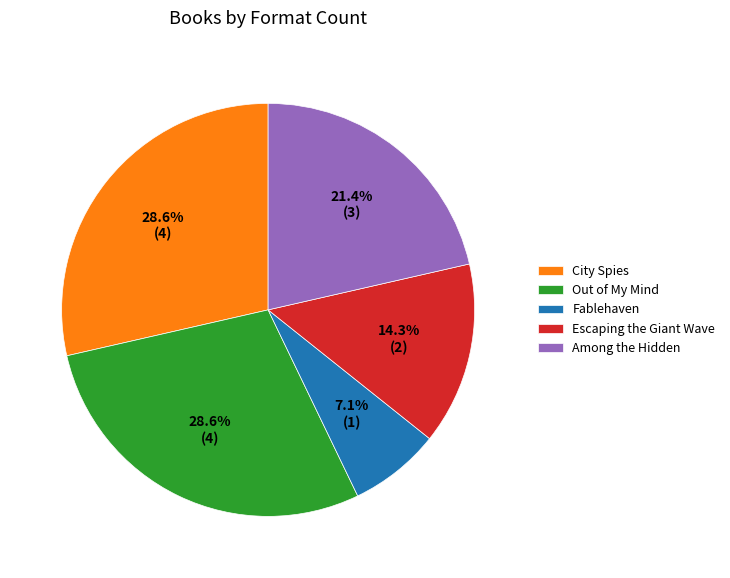

Which slice is the smallest?

Fablehaven